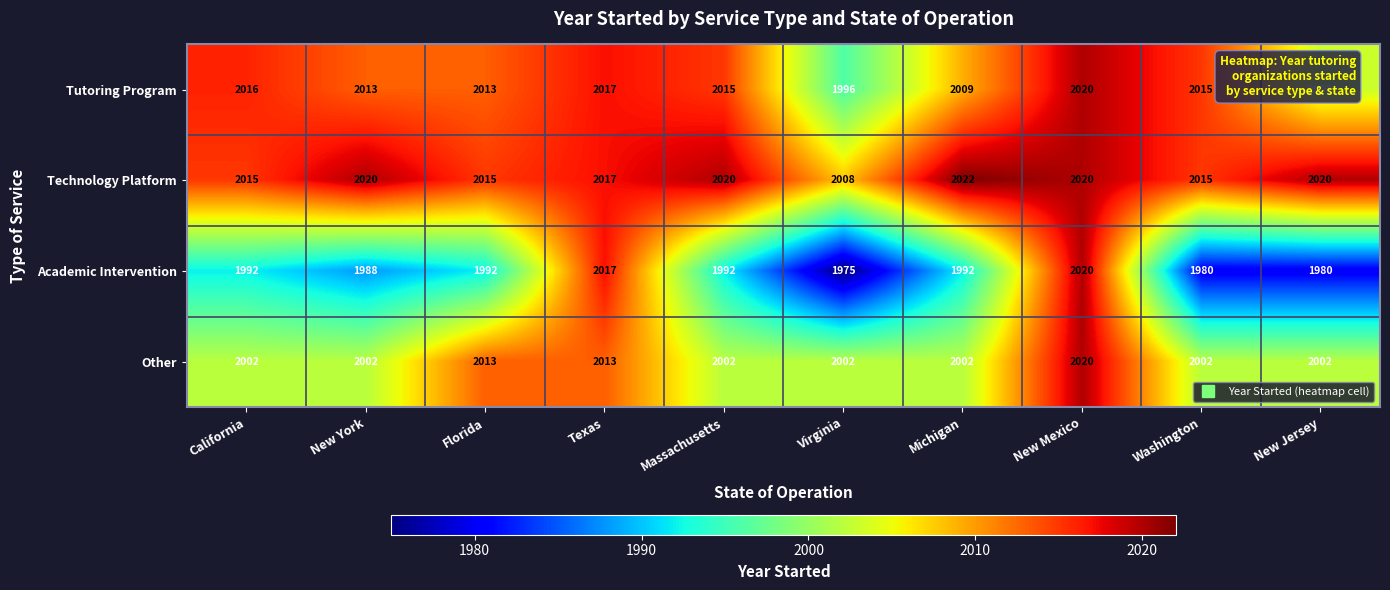

The value of Academic Intervention at New Mexico is 2020. True or false?

True